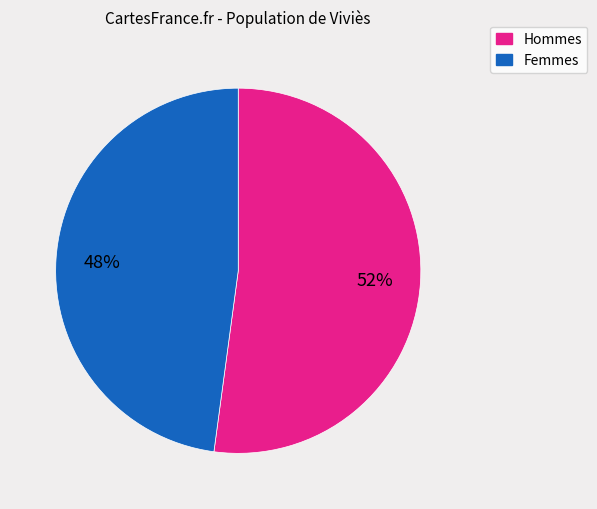

Count the number of slices in the pie.

2